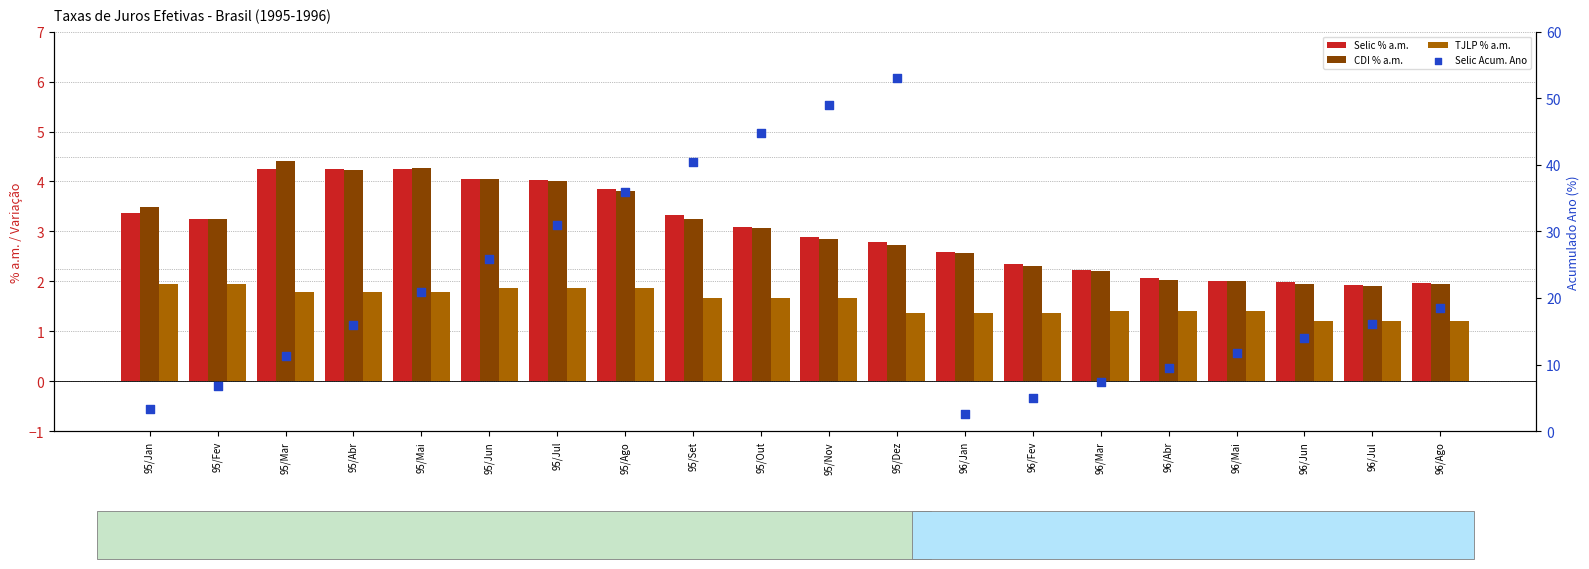

At which category is the sum across all series the highest?

95/Dez